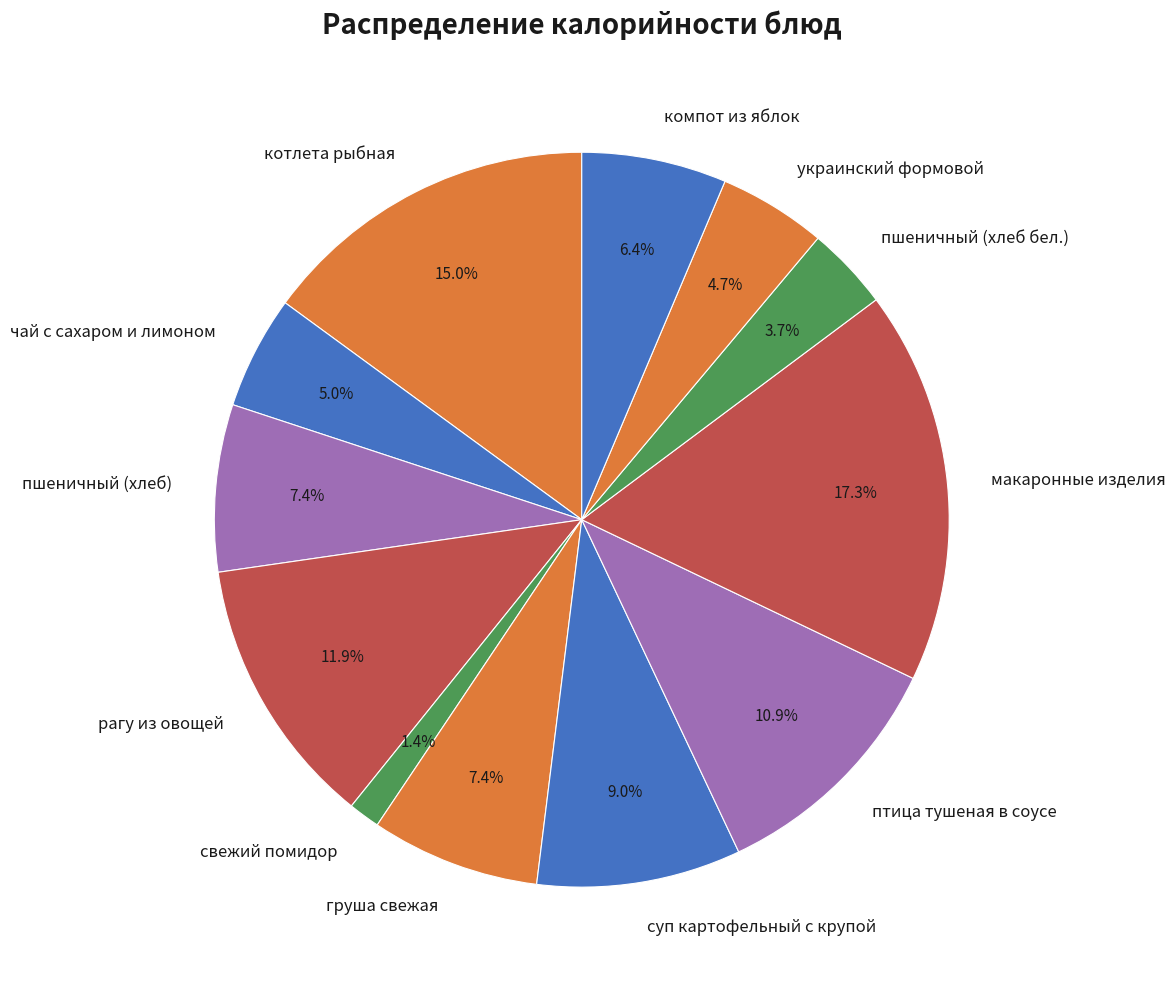

Does any single category account for the majority?

No